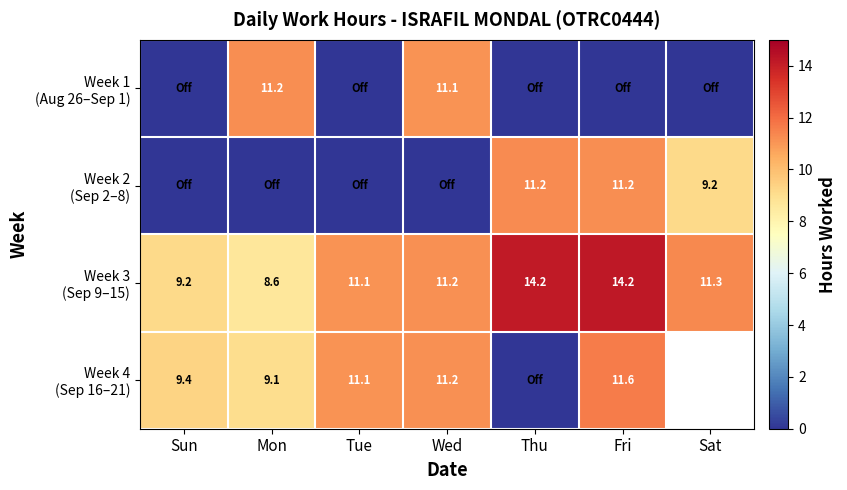

What is the average value of the Week 3 (Sep 9–15) series?

11.4